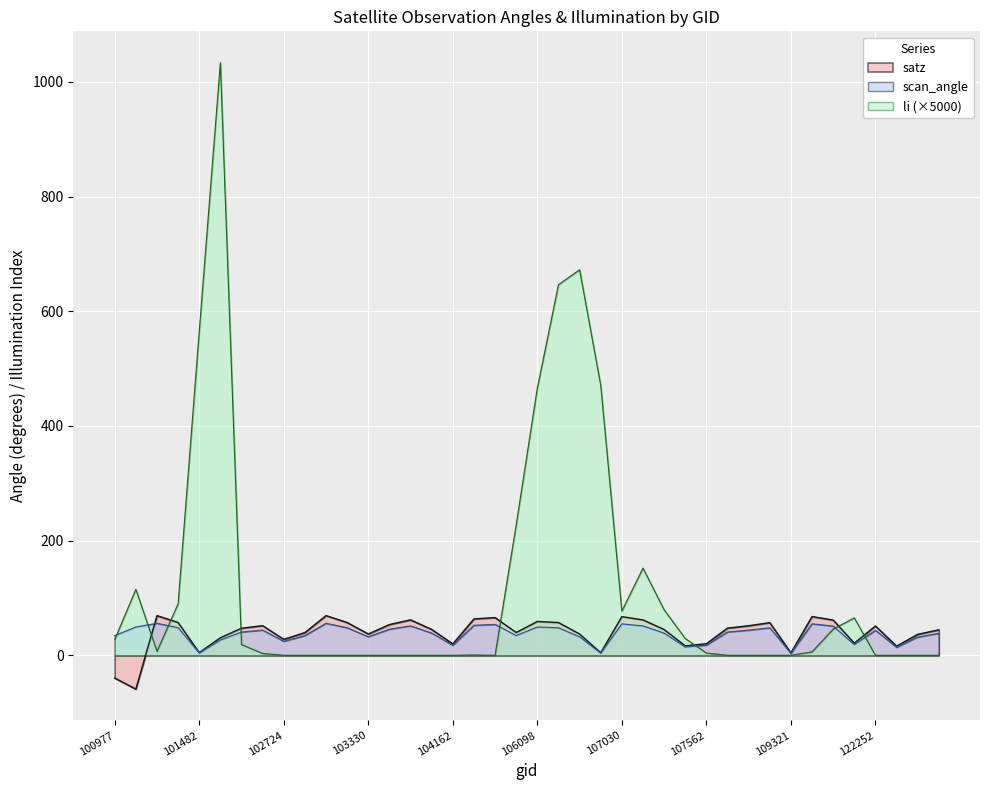

Reading left to right, list all the values displayed in this chart.

satz: -39.7	-59.0	69.2	57.2	4.7	30.6	47.3	51.7	27.8	39.7	69.2	57.2	37.2	53.7	61.8	45.1	19.9	63.5	65.8	39.7	59.0	57.1	37.1	4.4	67.4	61.8	45.0	16.5	20.1	47.5	51.5	57.0	4.2	67.6	61.5	21.2	51.1	15.9	36.6	44.5
scan_angle: 34.4	49.3	55.9	48.1	4.1	26.8	40.6	44.0	24.4	34.4	55.9	48.1	32.4	45.5	51.3	38.8	17.5	52.4	53.8	34.5	49.4	48.0	32.3	3.9	54.8	51.3	38.7	14.6	17.8	40.7	43.9	48.0	3.7	54.9	51.1	18.6	43.6	14.1	31.8	38.3
li: 27.6	115.0	6.9	89.9	564.8	1033.6	18.7	3.2	0.0	0.0	0.0	0.0	0.0	0.0	0.0	0.0	0.0	0.5	0.0	227.5	466.1	646.4	672.4	471.1	77.1	152.0	79.4	29.4	4.0	0.0	0.0	0.0	0.0	6.0	45.6	65.3	0.0	0.0	0.0	0.0